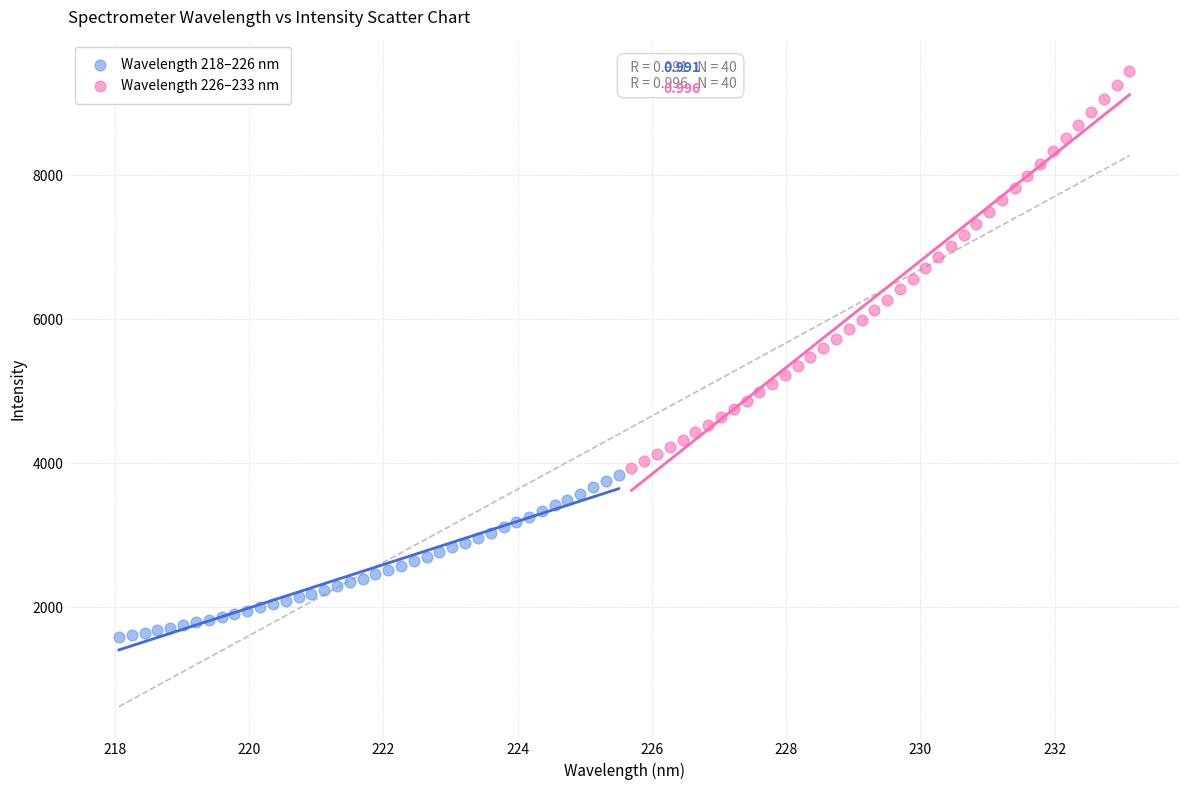

Which series contains the highest Y value?

Wavelength 226–233 nm